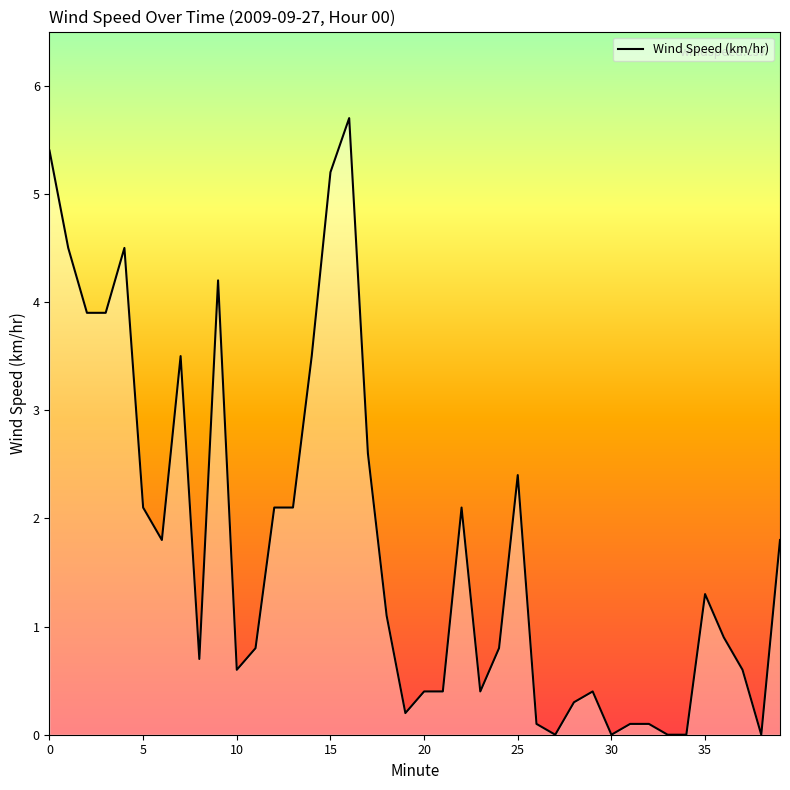

What is the maximum value shown in the chart?

5.7